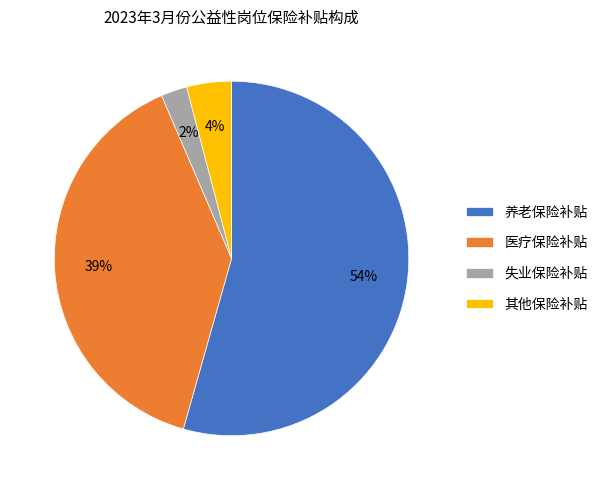

Which slice is the largest?

养老保险补贴